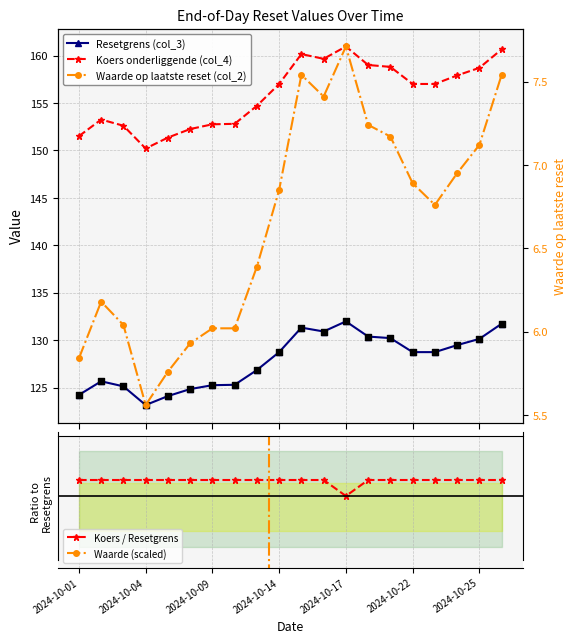

Which series contains the highest Y value?

Koers onderliggende (col_4)